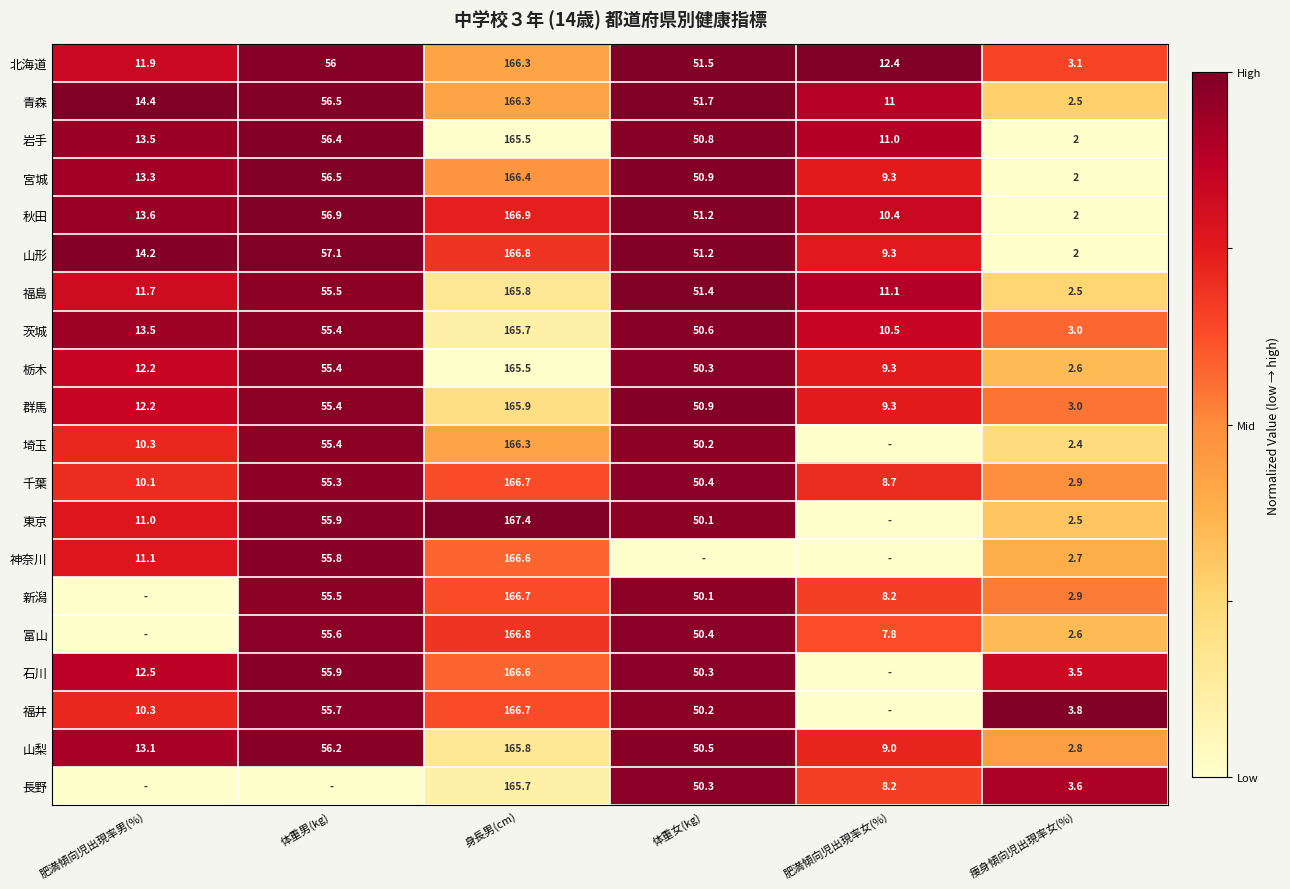

What value does the 宮城 series have at 肥満傾向児出現率女(%)?

9.3